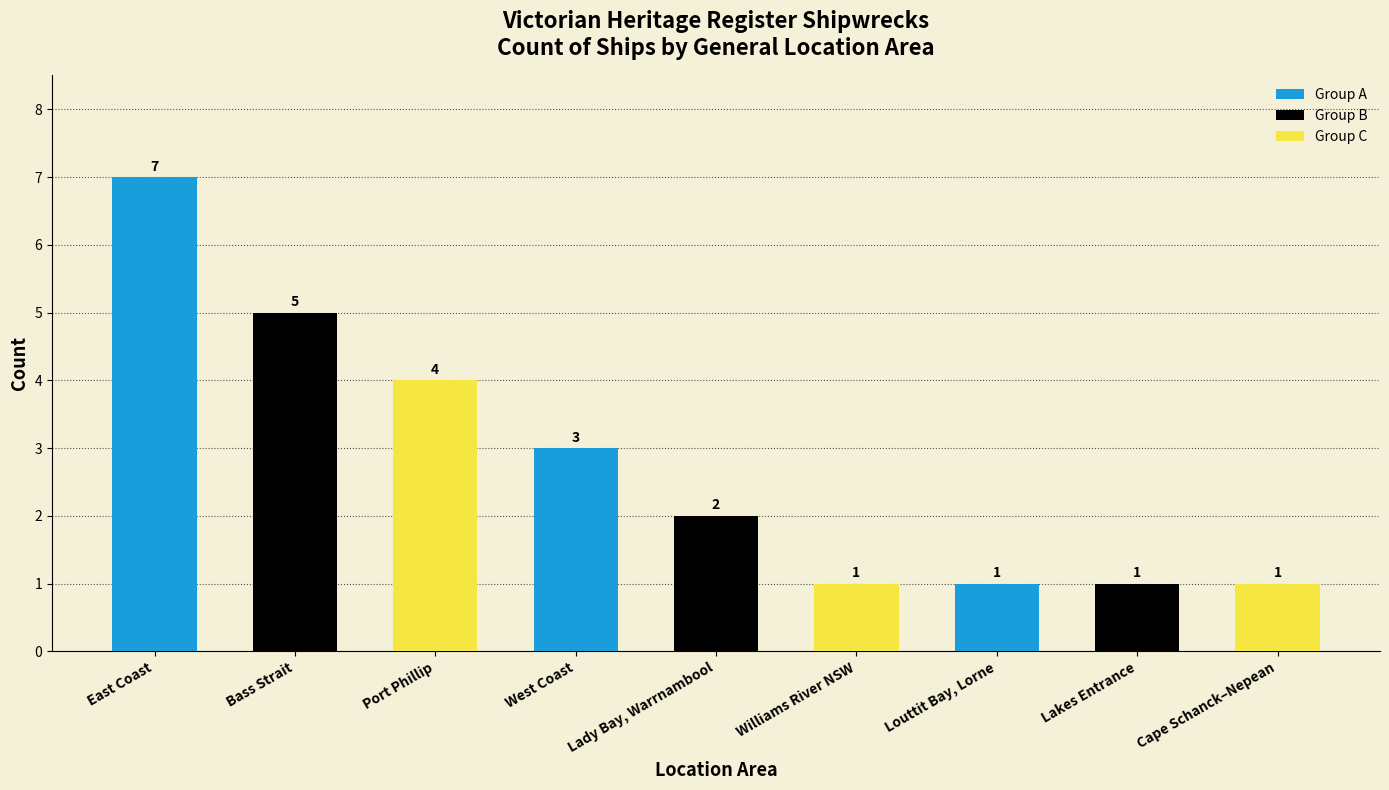

Reading left to right, extract all data points from this chart.

7	5	4	3	2	1	1	1	1